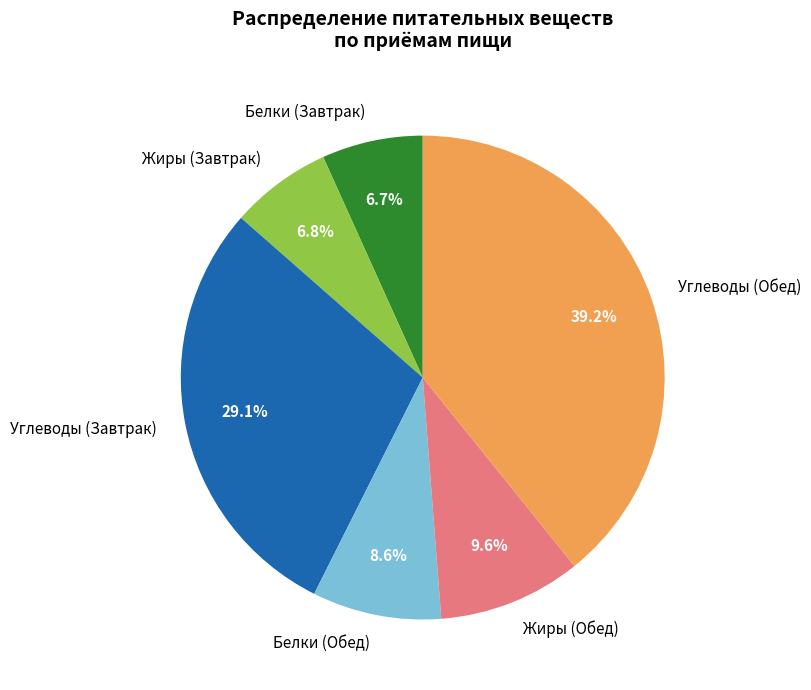

Is there a majority slice in this chart?

No